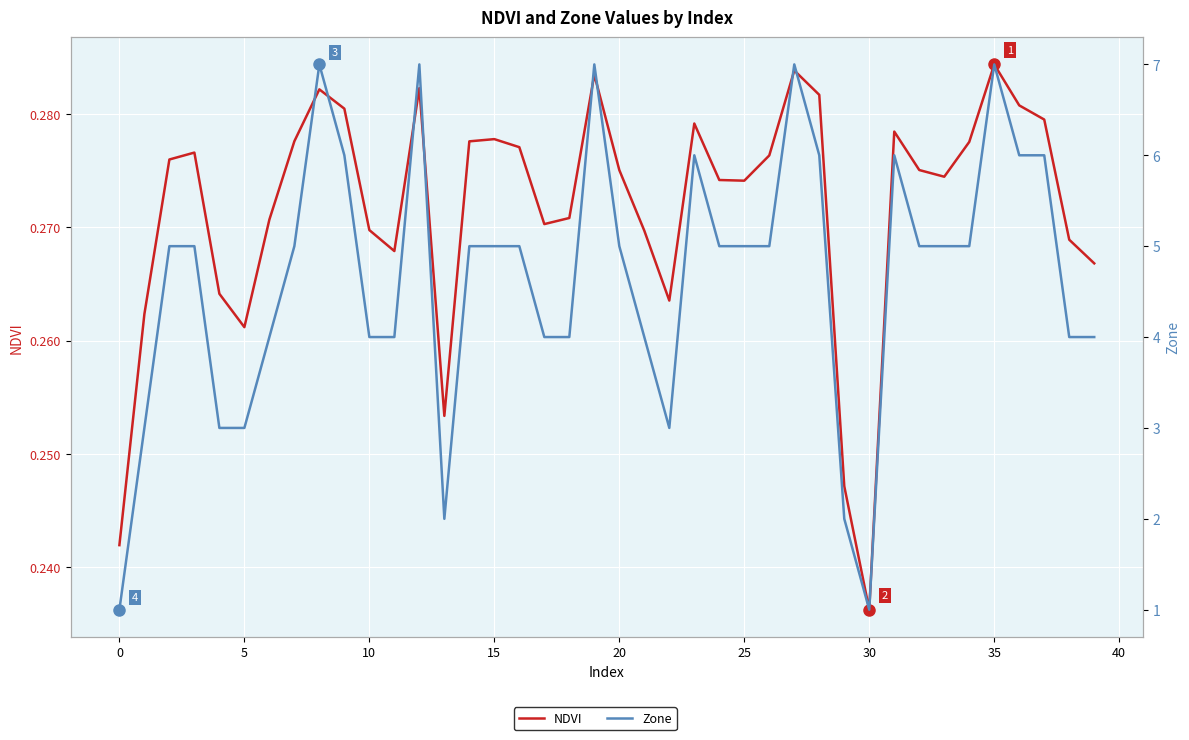

Which series has the largest total across all categories?

Zone